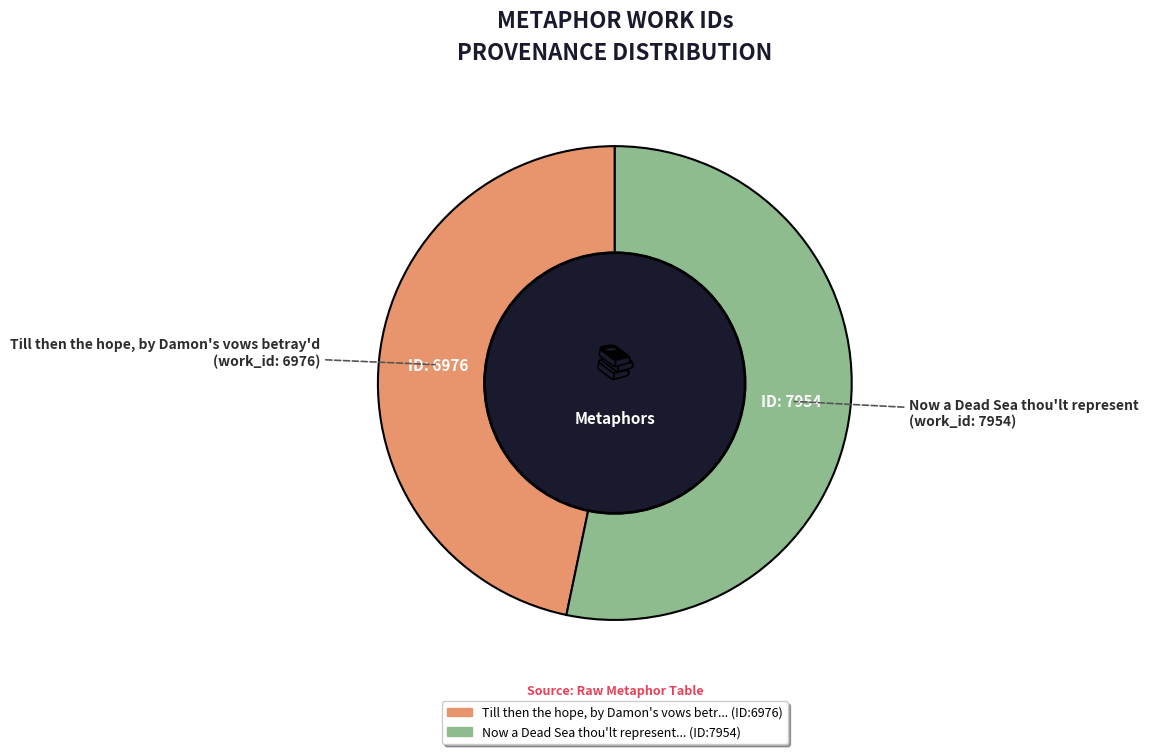

True or false: Till then the hope, by Damon's vows betray'd accounts for 47% of the total.

True